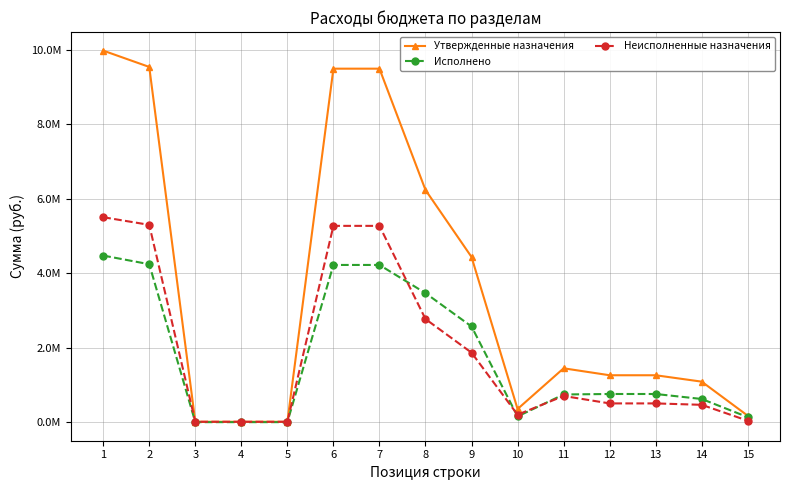

Between 3 and 10, which is larger?

10